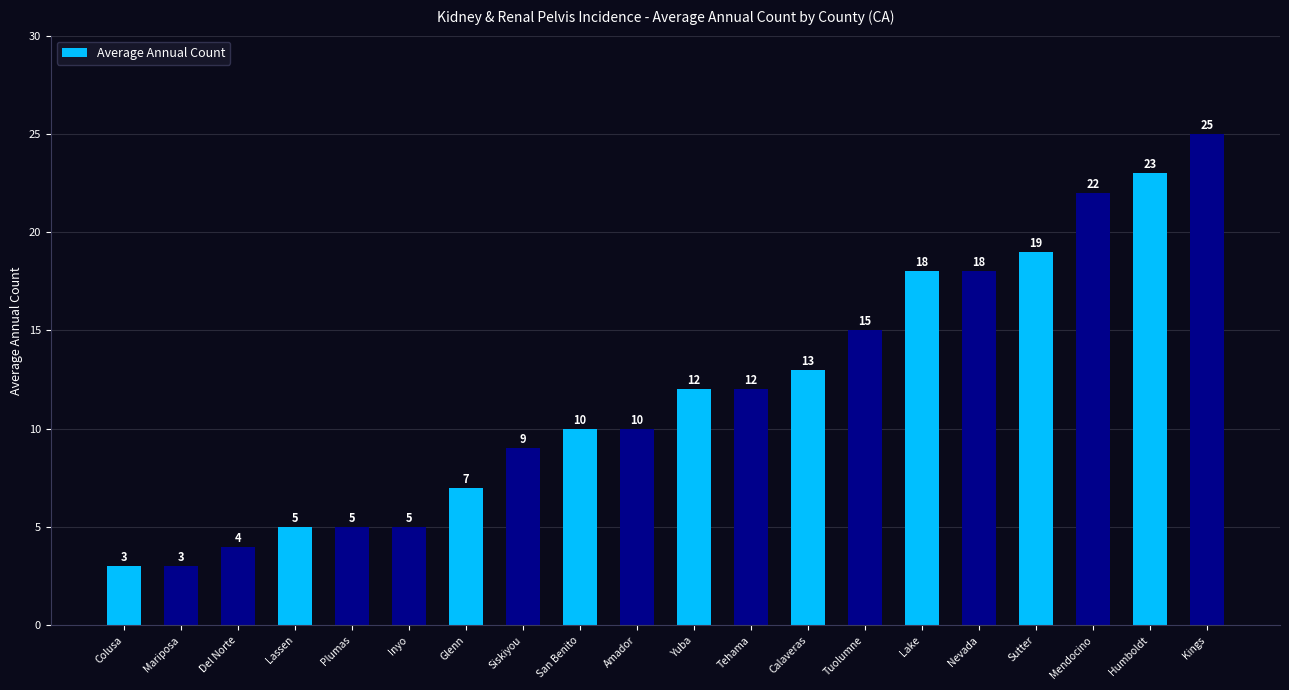

What is the sum of all values?

238